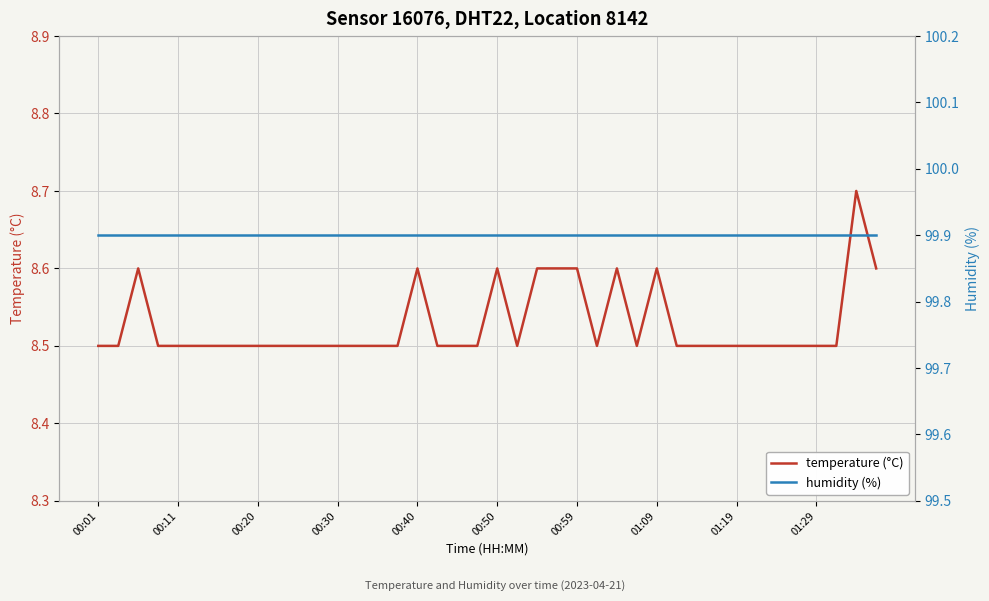

What position from the right is 10?

30